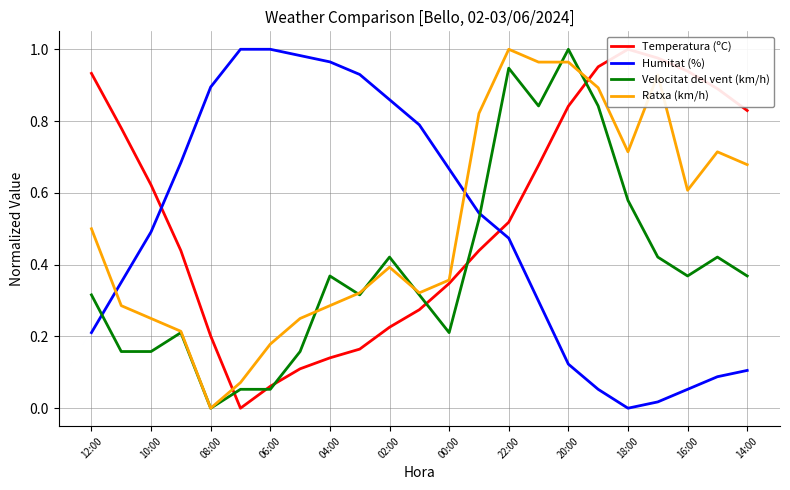

What is the average value of the Temperatura (ºC) series?

0.5